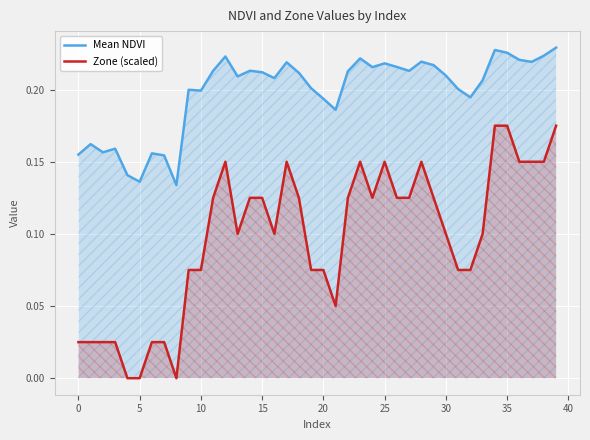

Which series has the largest total across all categories?

Mean NDVI